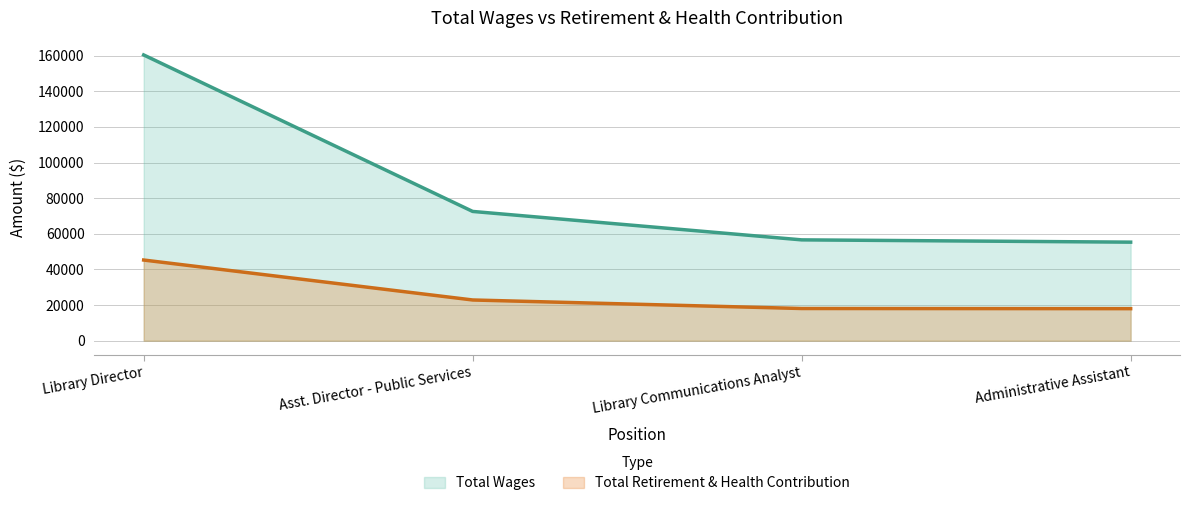

Does the chart have visible grid lines?

Yes